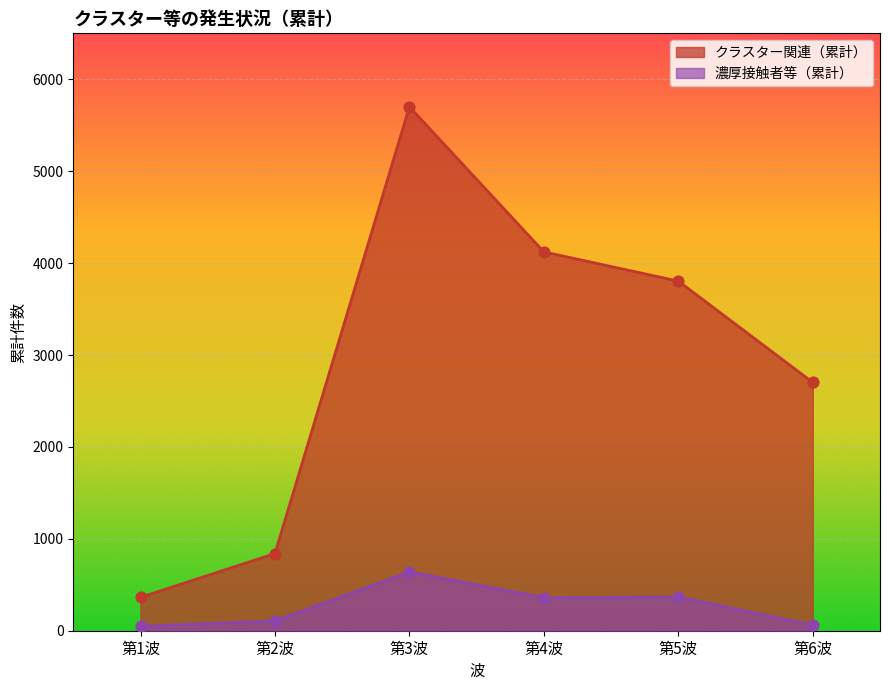

Which series has the widest spread of Y values?

クラスター関連（累計）